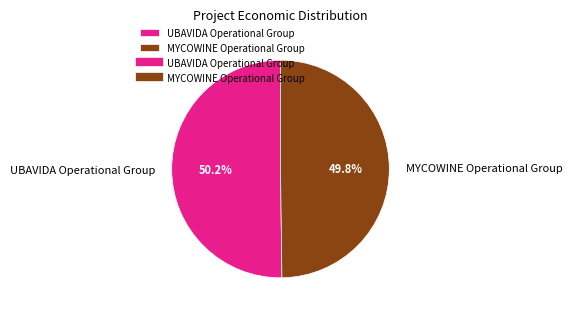

True or false: MYCOWINE Operational Group accounts for 65% of the total.

False